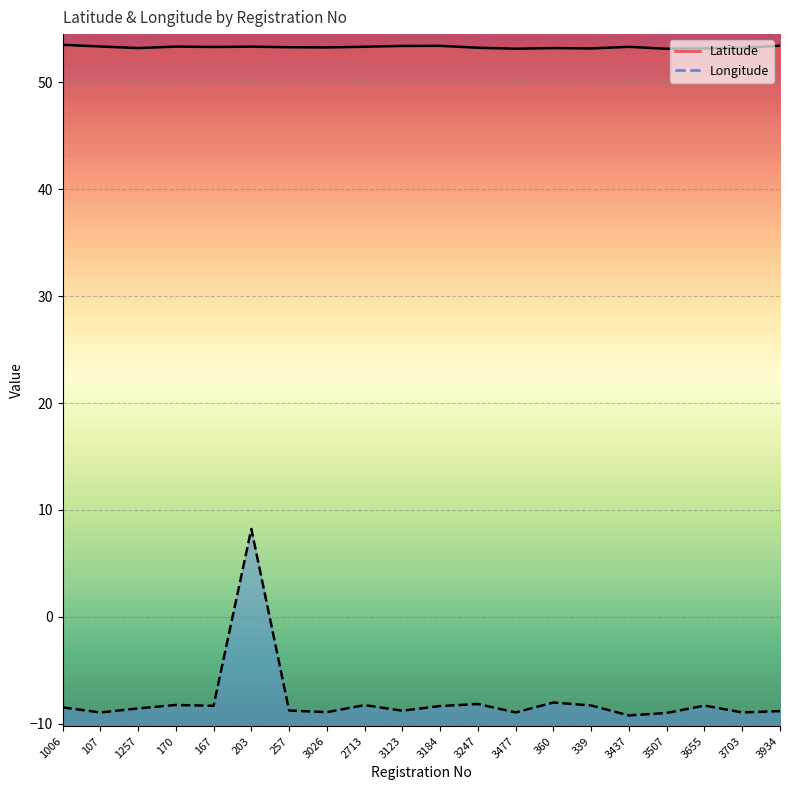

How many interior local valleys does the Latitude series have?

6